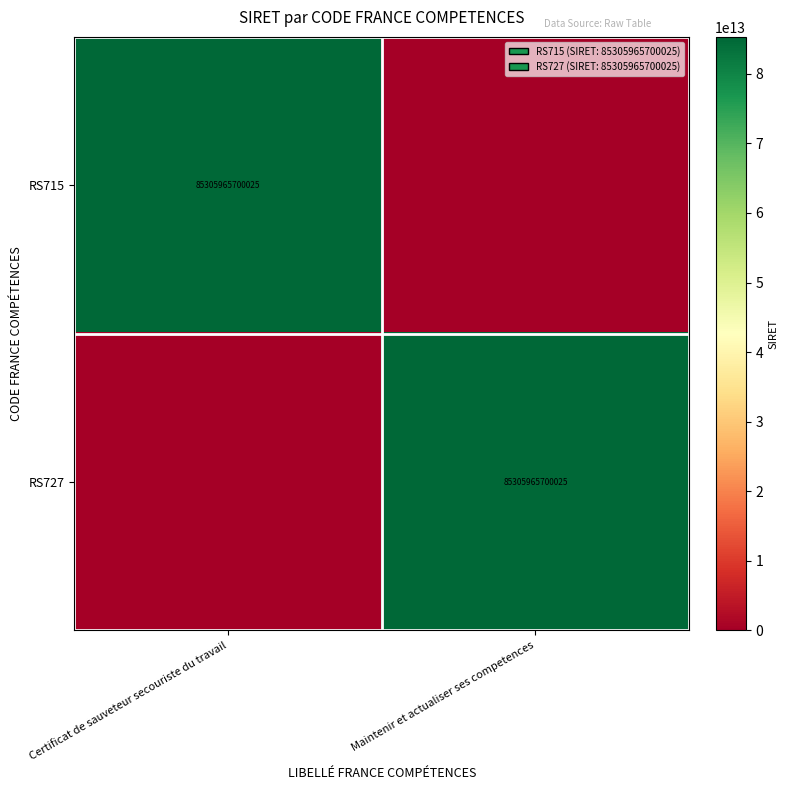

The RS727 series shows 59139920856052 at Maintenir et actualiser ses competences. True or false?

False